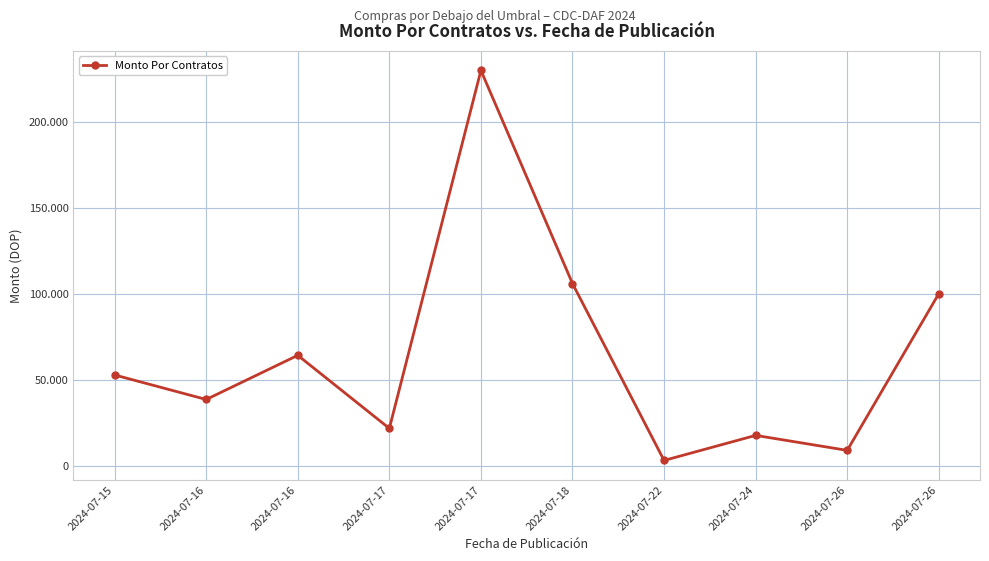

Does the chart have visible grid lines?

Yes